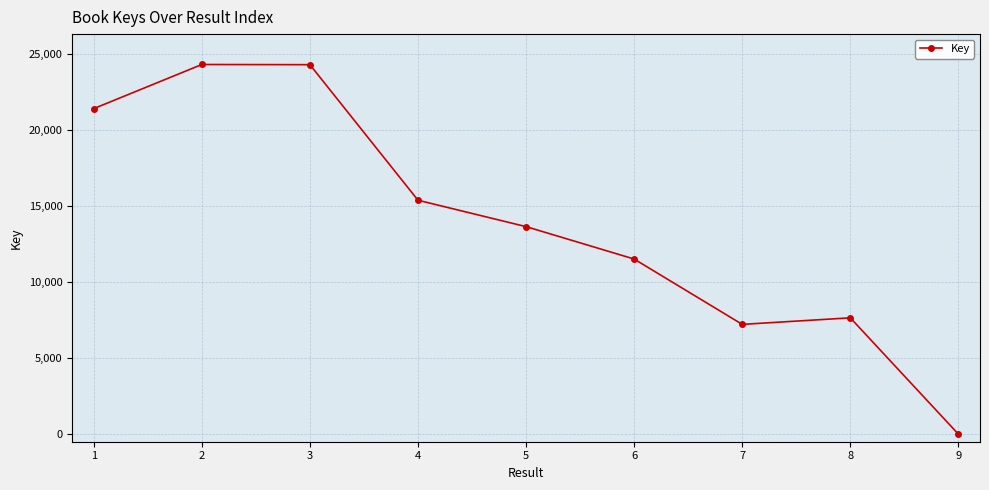

Which category has the lowest value across all series?

9